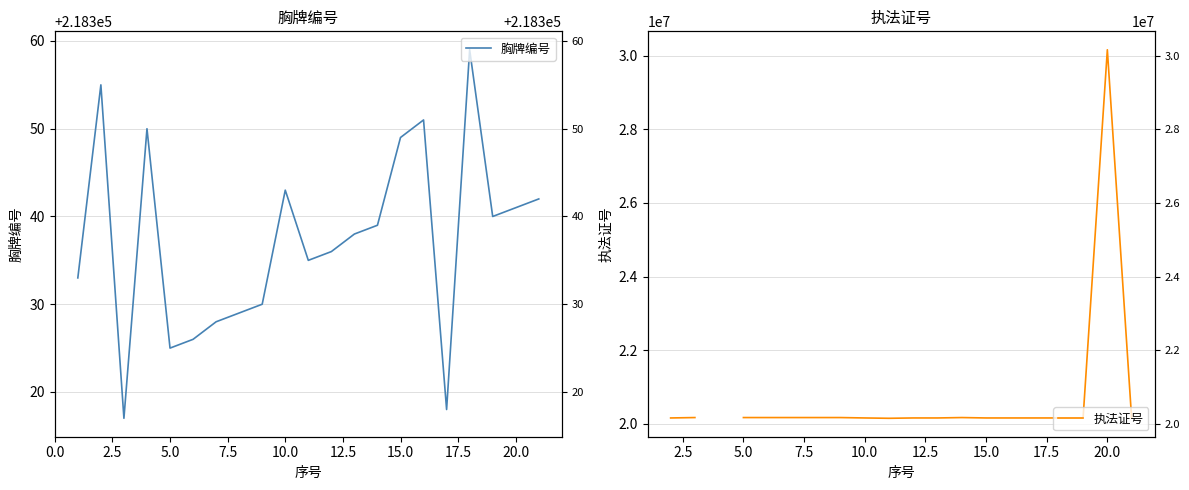

Is the value of 胸牌编号 at 10.0 greater than the value of 执法证号 at 15.0?

No